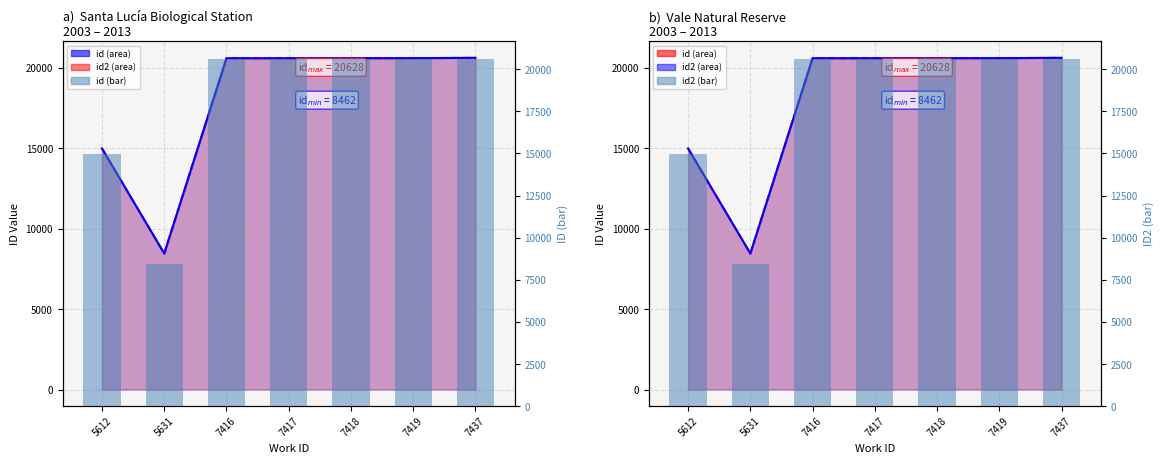

How many groups of bars are there?

7